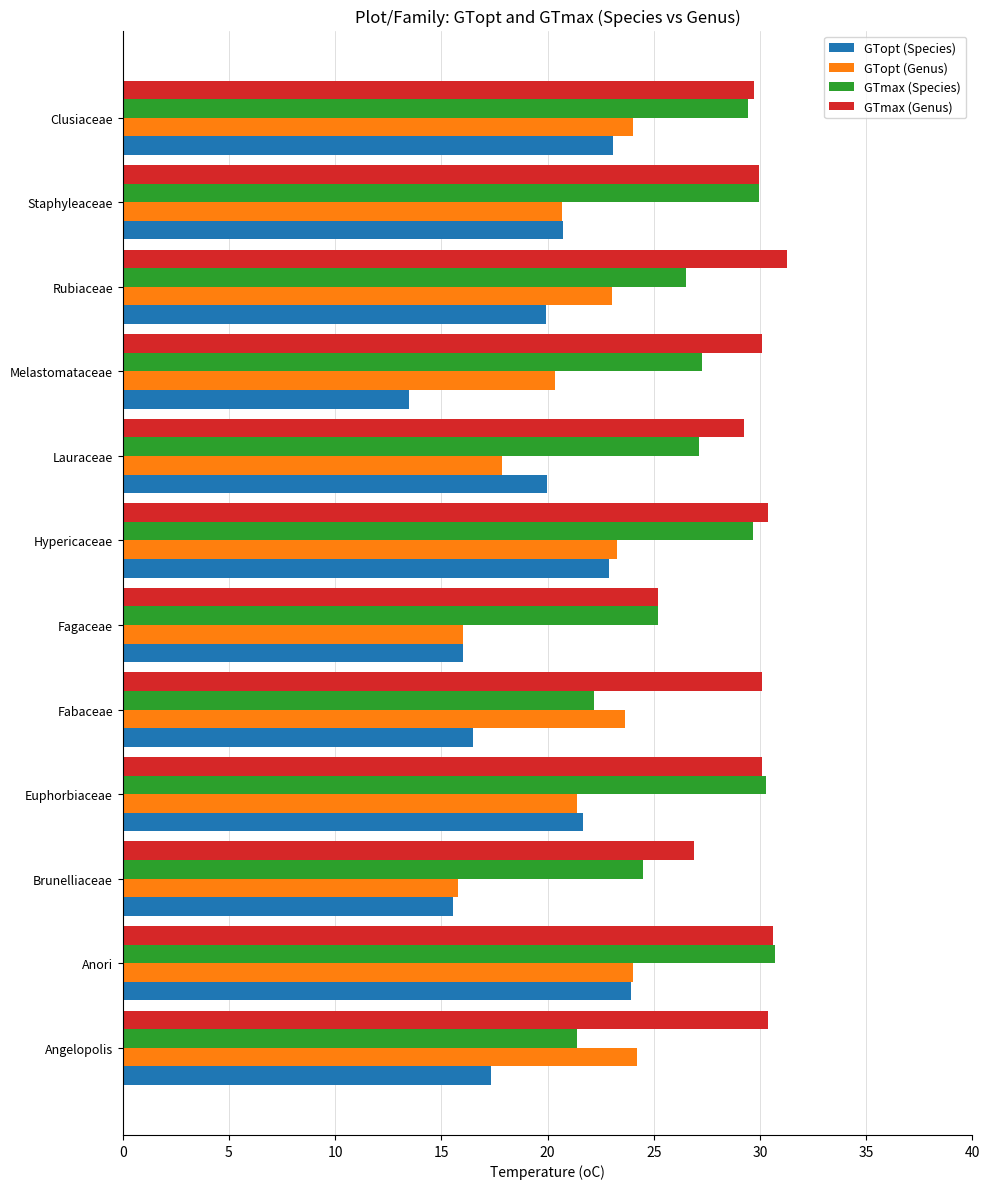

Which series has the widest spread of values?

GTopt (Species)